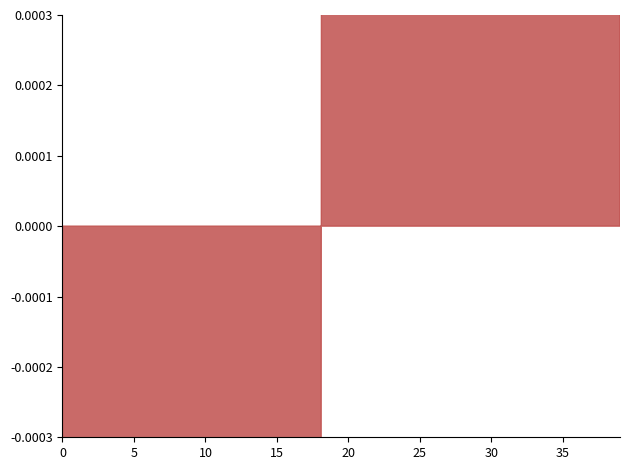

Between 5 and 13, which is larger?

5